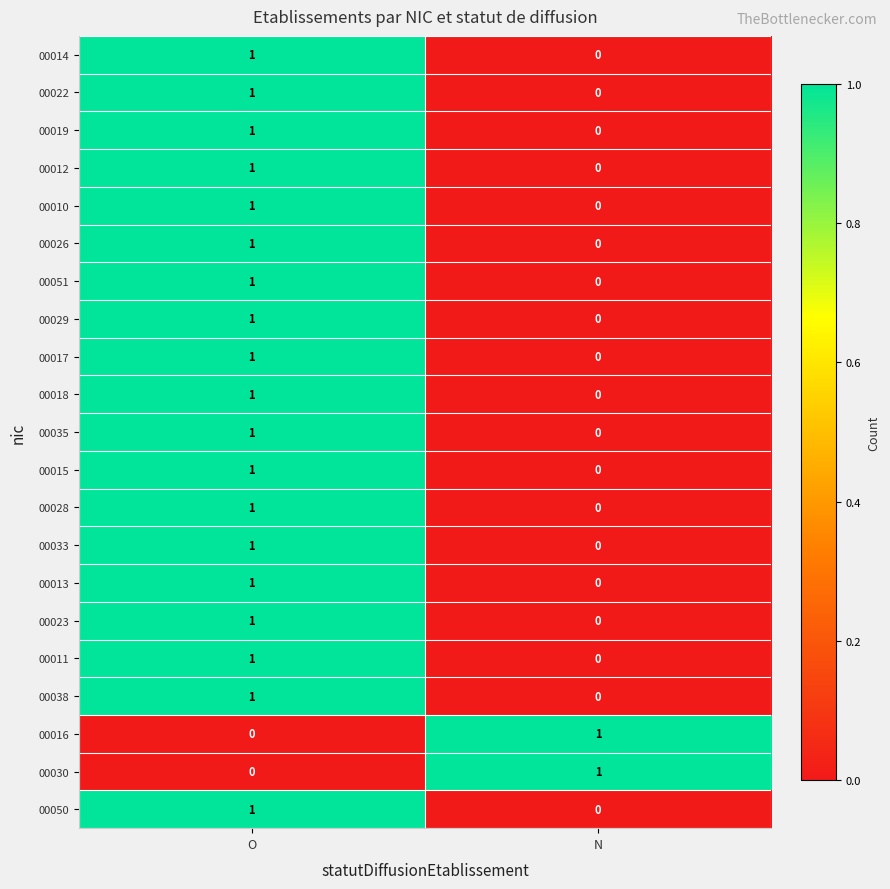

The value of 00026 at N is 0. True or false?

True